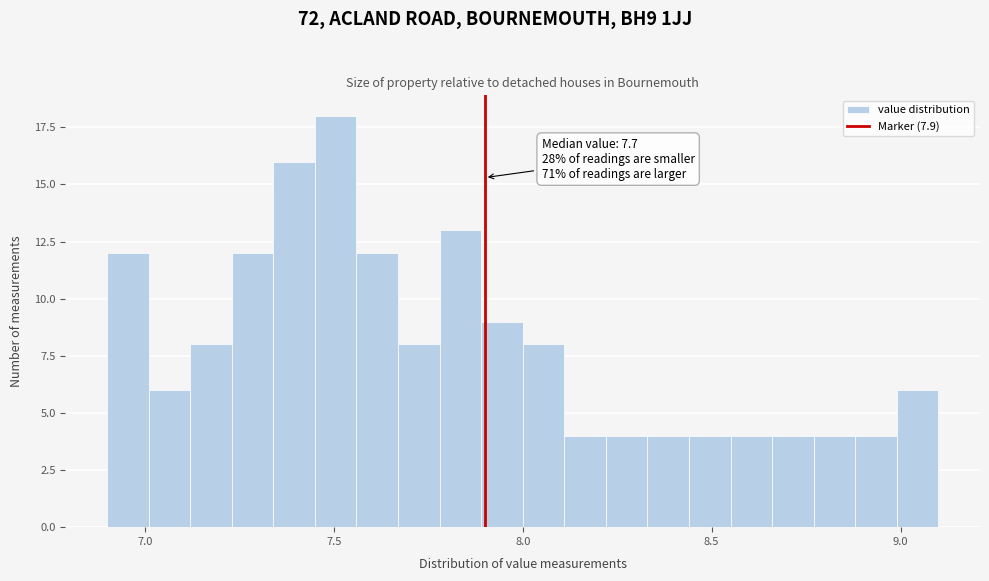

Read against the x-axis, roughly where is the centre of the tallest bar?

7.50